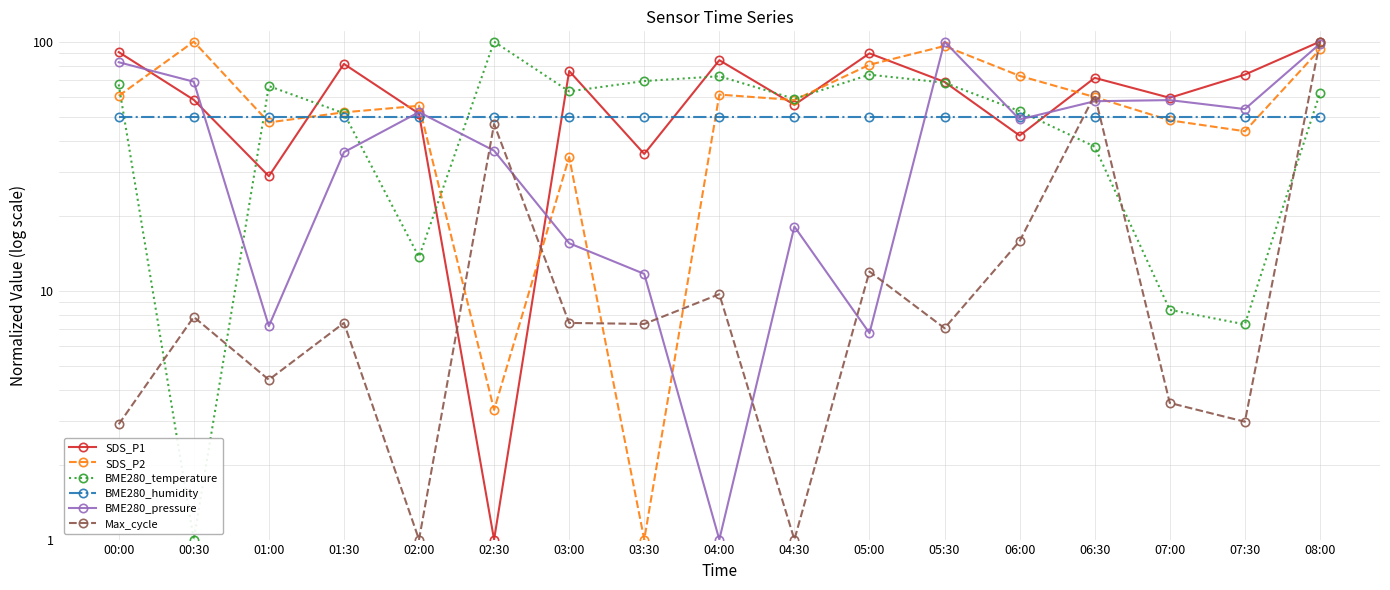

Reading left to right, list all the values displayed in this chart.

SDS_P1: 00:00=90.8	00:30=58.4	01:00=28.8	01:30=81.4	02:00=51.4	02:30=1.0	03:00=76.2	03:30=35.4	04:00=84.2	04:30=55.8	05:00=89.7	05:30=68.9	06:00=42.0	06:30=71.5	07:00=59.5	07:30=73.7	08:00=100.0
SDS_P2: 00:00=60.6	00:30=100.0	01:00=47.4	01:30=52.0	02:00=55.3	02:30=3.3	03:00=34.4	03:30=1.0	04:00=61.3	04:30=58.3	05:00=80.8	05:30=96.1	06:00=72.9	06:30=59.9	07:00=48.3	07:30=43.7	08:00=93.0
BME280_temperature: 00:00=67.4	00:30=1.0	01:00=66.3	01:30=51.6	02:00=13.6	02:30=100.0	03:00=63.1	03:30=69.5	04:00=72.6	04:30=58.9	05:00=73.7	05:30=68.4	06:00=52.6	06:30=37.9	07:00=8.4	07:30=7.3	08:00=62.1
BME280_humidity: 00:00=50.0	00:30=50.0	01:00=50.0	01:30=50.0	02:00=50.0	02:30=50.0	03:00=50.0	03:30=50.0	04:00=50.0	04:30=50.0	05:00=50.0	05:30=50.0	06:00=50.0	06:30=50.0	07:00=50.0	07:30=50.0	08:00=50.0
BME280_pressure: 00:00=82.7	00:30=69.0	01:00=7.2	01:30=36.0	02:00=52.1	02:30=36.5	03:00=15.5	03:30=11.7	04:00=1.0	04:30=18.1	05:00=6.7	05:30=100.0	06:00=48.7	06:30=57.6	07:00=58.2	07:30=53.6	08:00=98.0
Max_cycle: 00:00=2.9	00:30=7.8	01:00=4.4	01:30=7.4	02:00=1.0	02:30=46.7	03:00=7.4	03:30=7.3	04:00=9.7	04:30=1.0	05:00=11.9	05:30=7.1	06:00=15.8	06:30=61.0	07:00=3.5	07:30=3.0	08:00=100.0